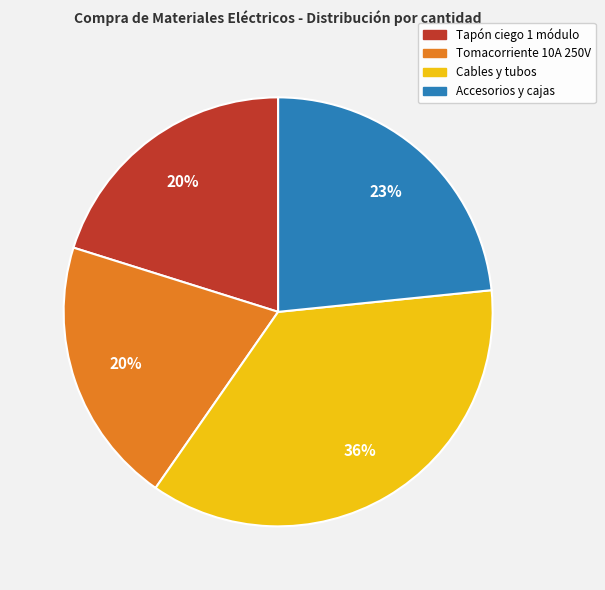

Is there any slice that represents more than half of the pie?

No